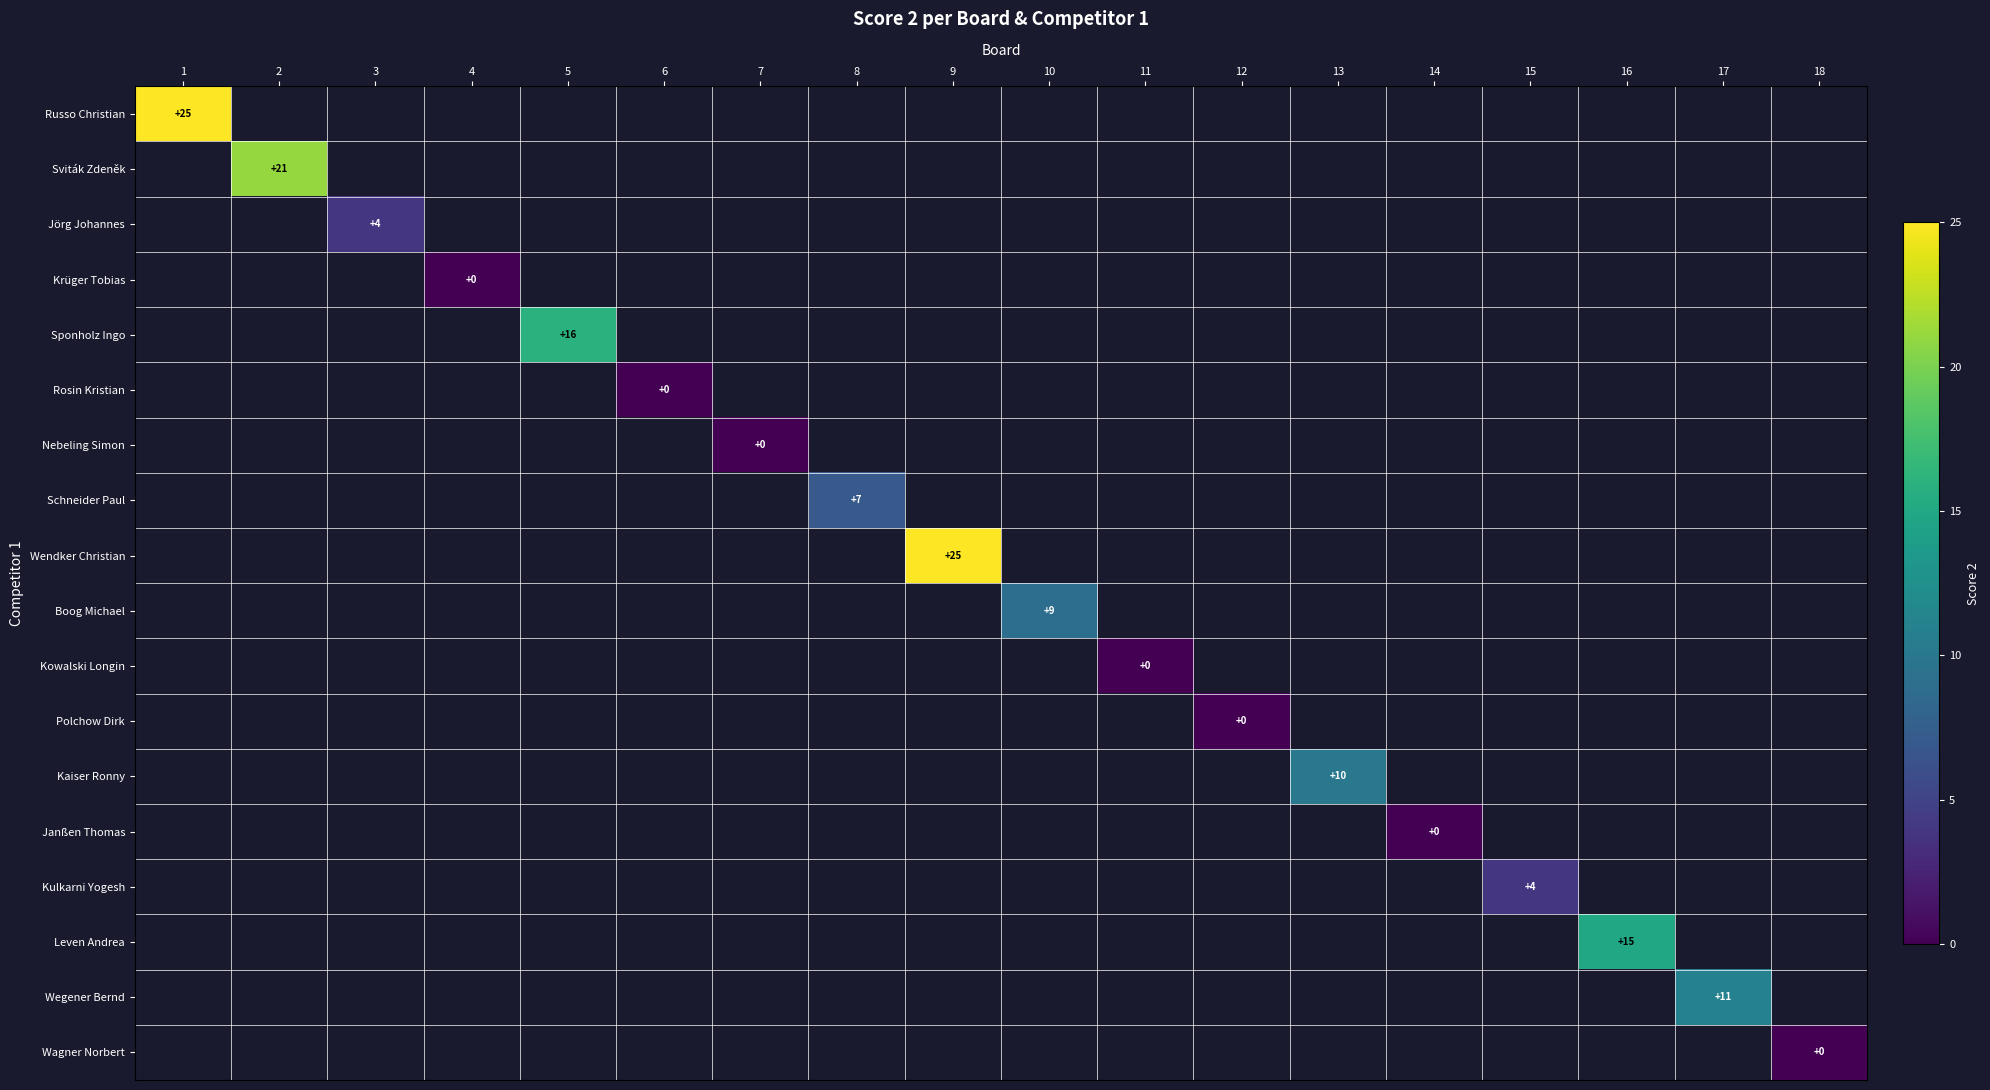

At how many categories does at least one series exceed 2?

11